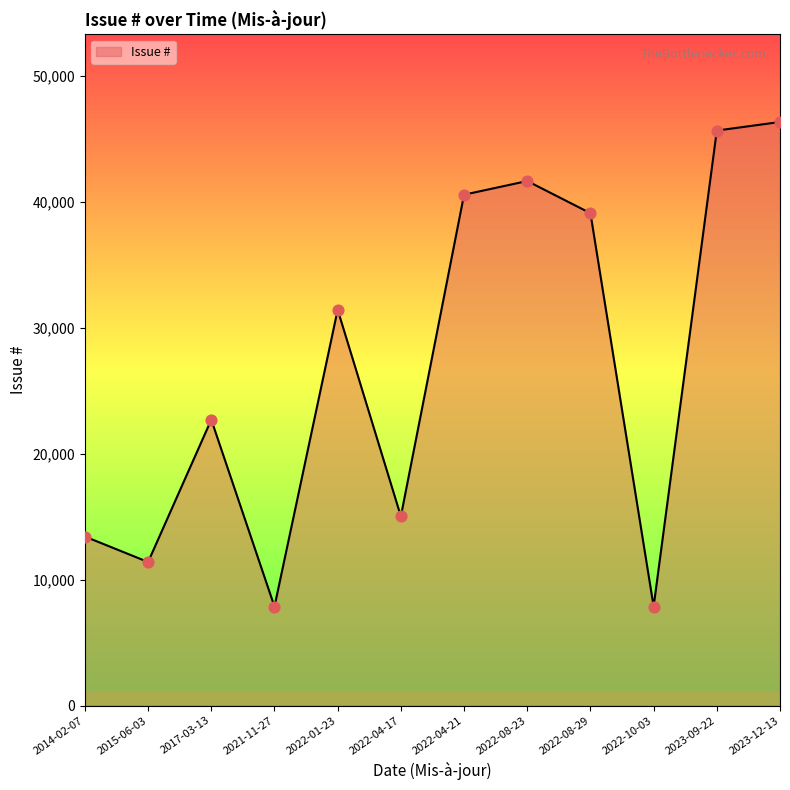

What is the change in value from 2022-04-17 to 2022-08-29?

+24072